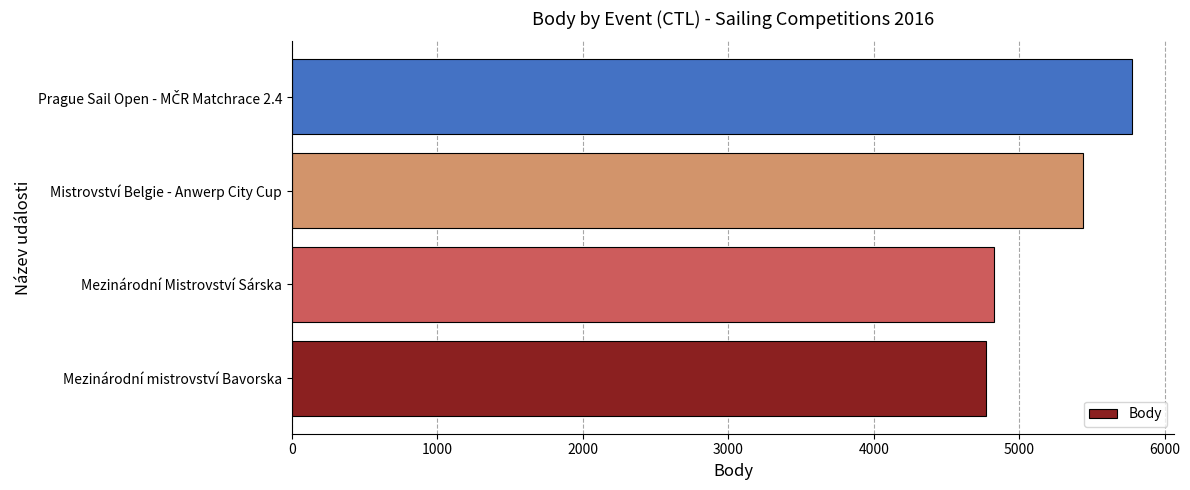

What is the minimum value shown in the chart?

4767